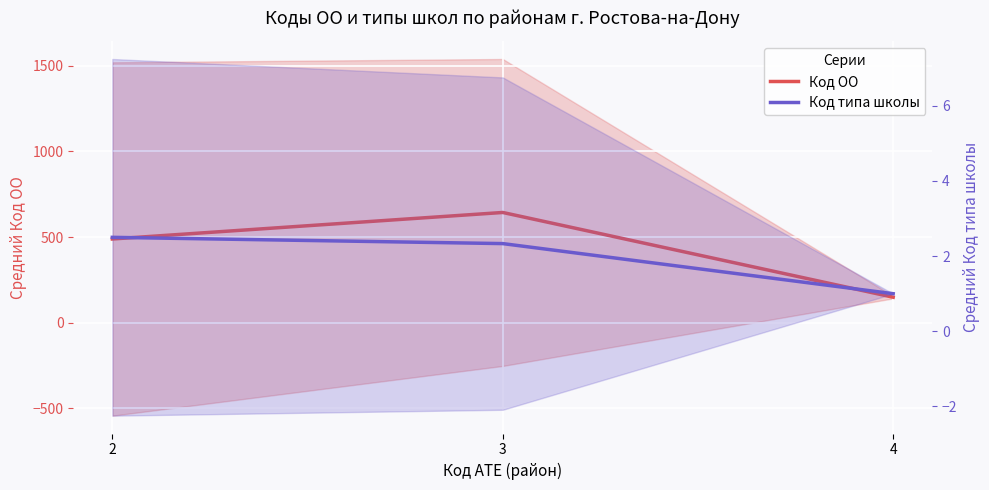

What are all the series names shown in the legend?

Код ОО, Код типа школы